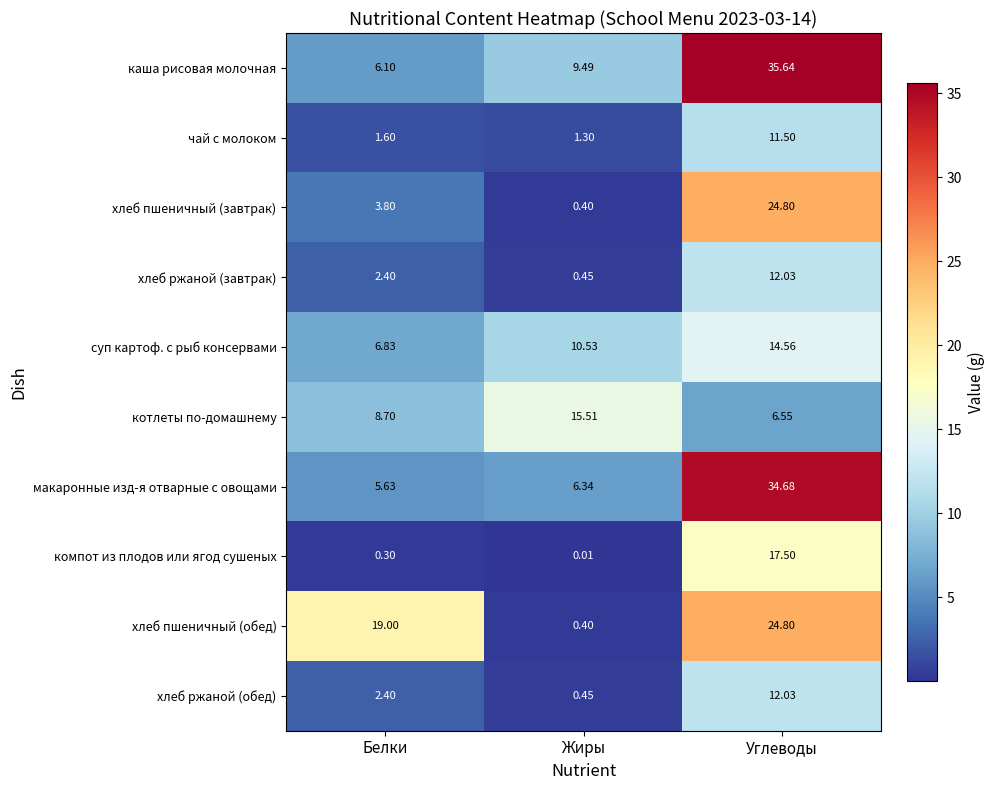

Which series has the largest total across all categories?

каша рисовая молочная